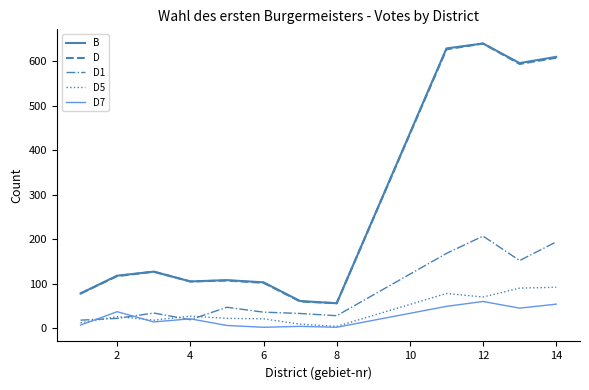

How many lines are shown in the chart?

5